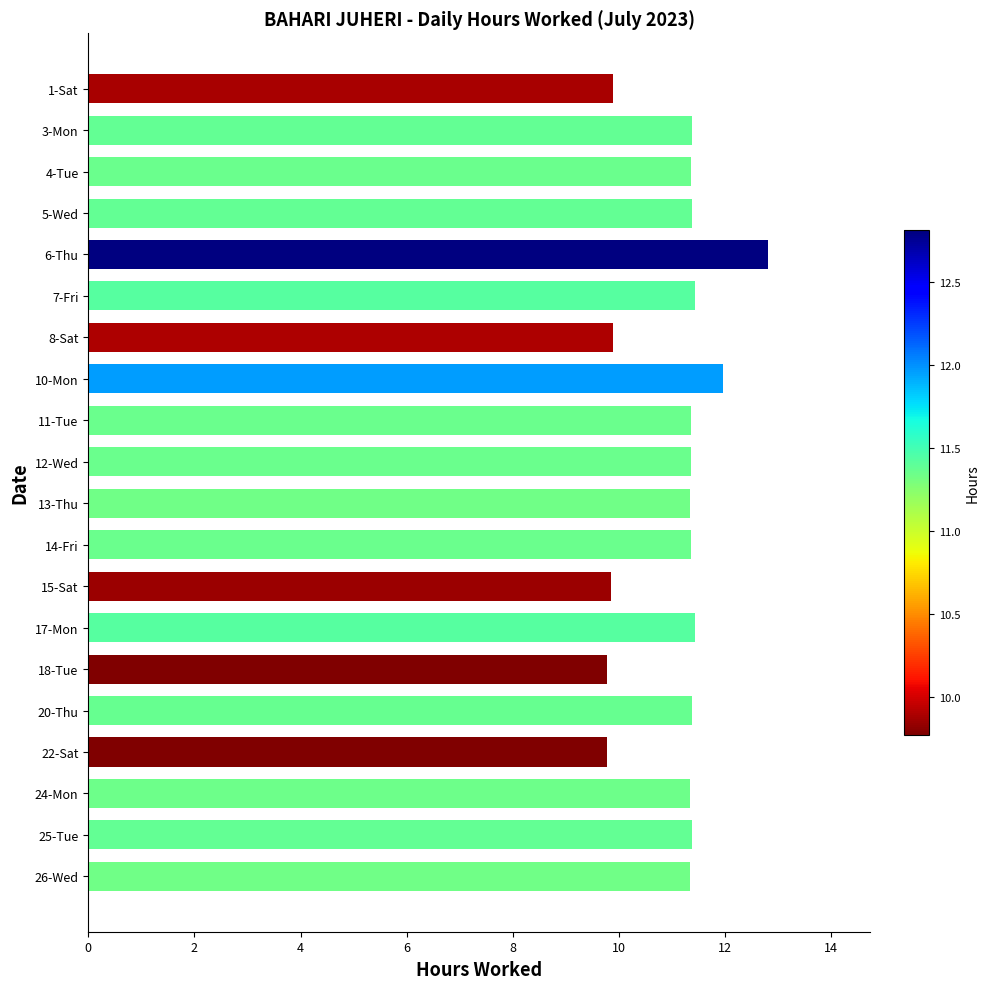

What is the minimum value shown in the chart?

9.8